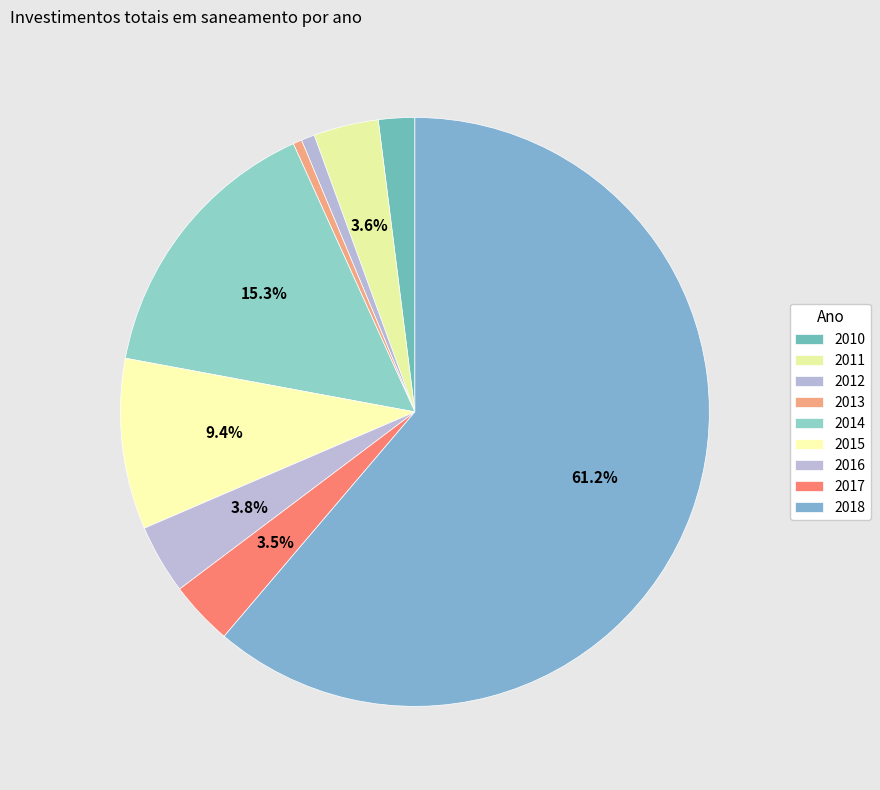

To the nearest percent, what percentage of the pie is 2010?

2%